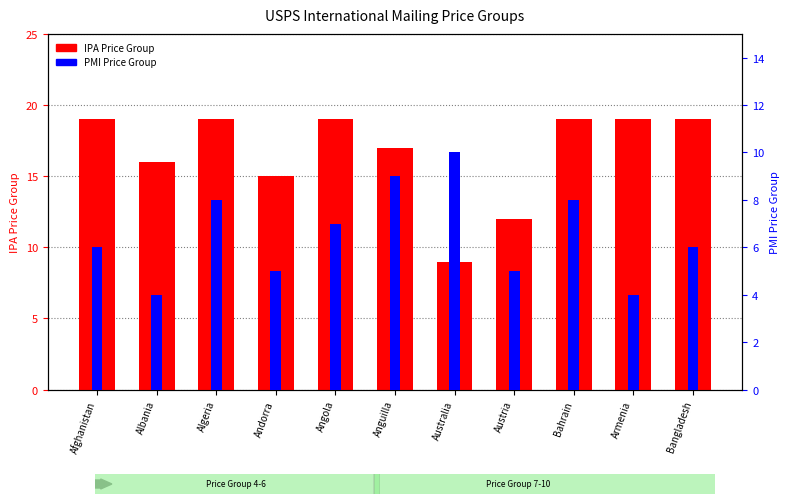

The PMI Price Group series shows 5 at Andorra. True or false?

True